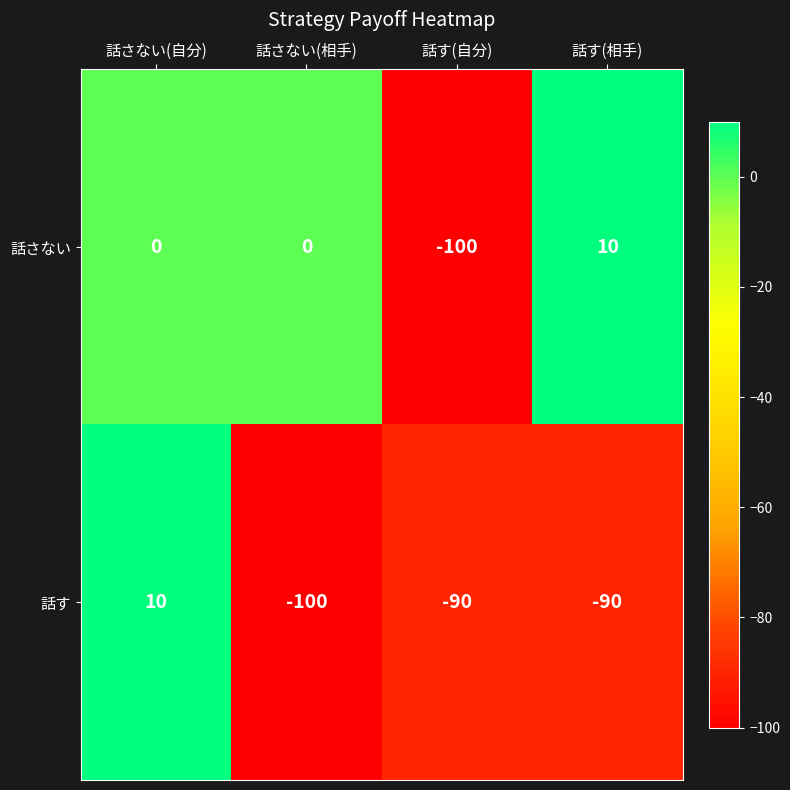

At which category is the sum across all series the highest?

話さない(自分)